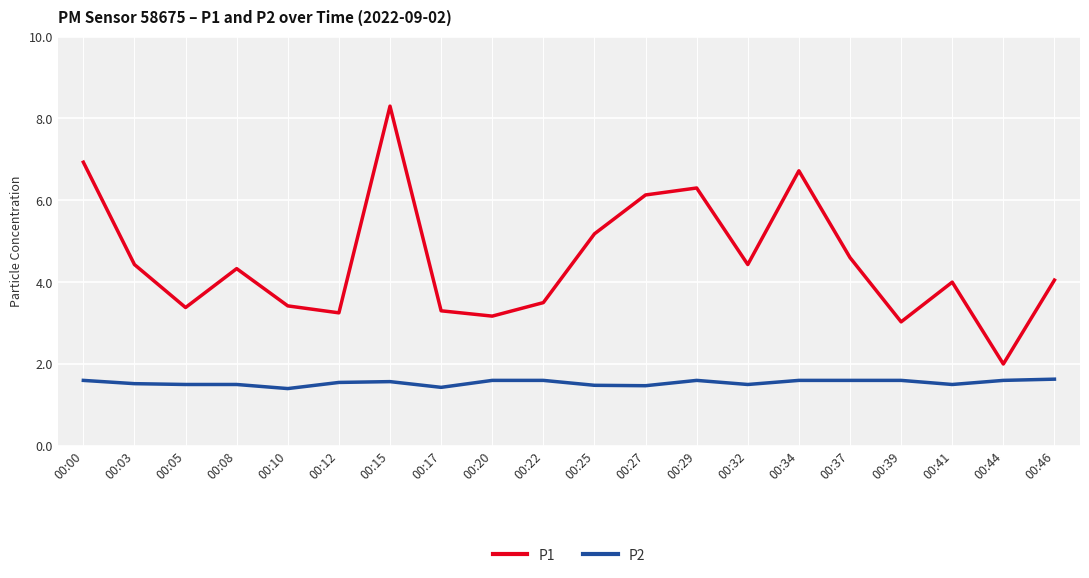

Does the chart display data point markers on the line(s)?

No